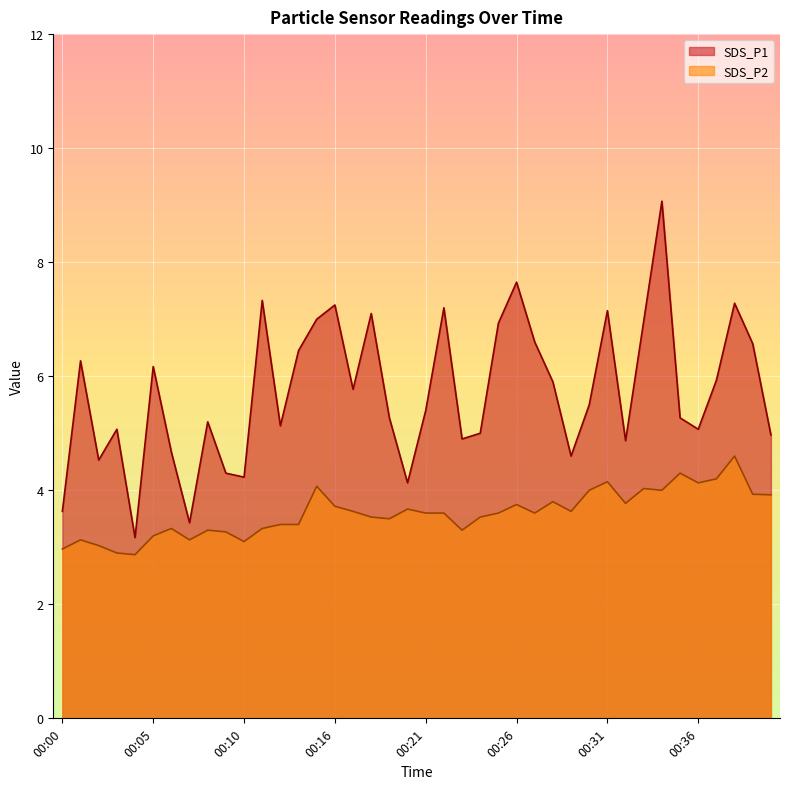

True or false: SDS_P1 has more than 0 interior local peaks.

True